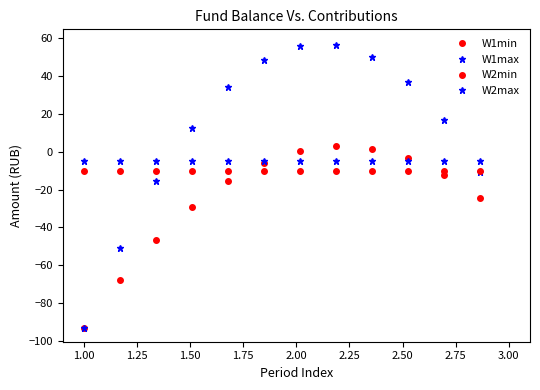

How many lines are shown in the chart?

4